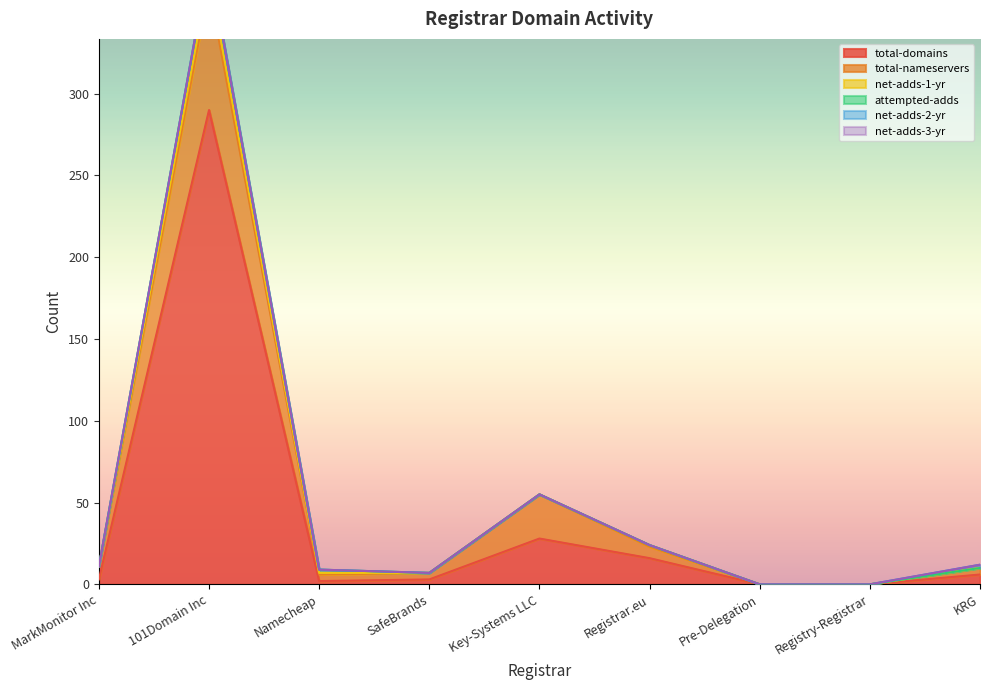

At which category does total-domains reach its first local valley?

Namecheap